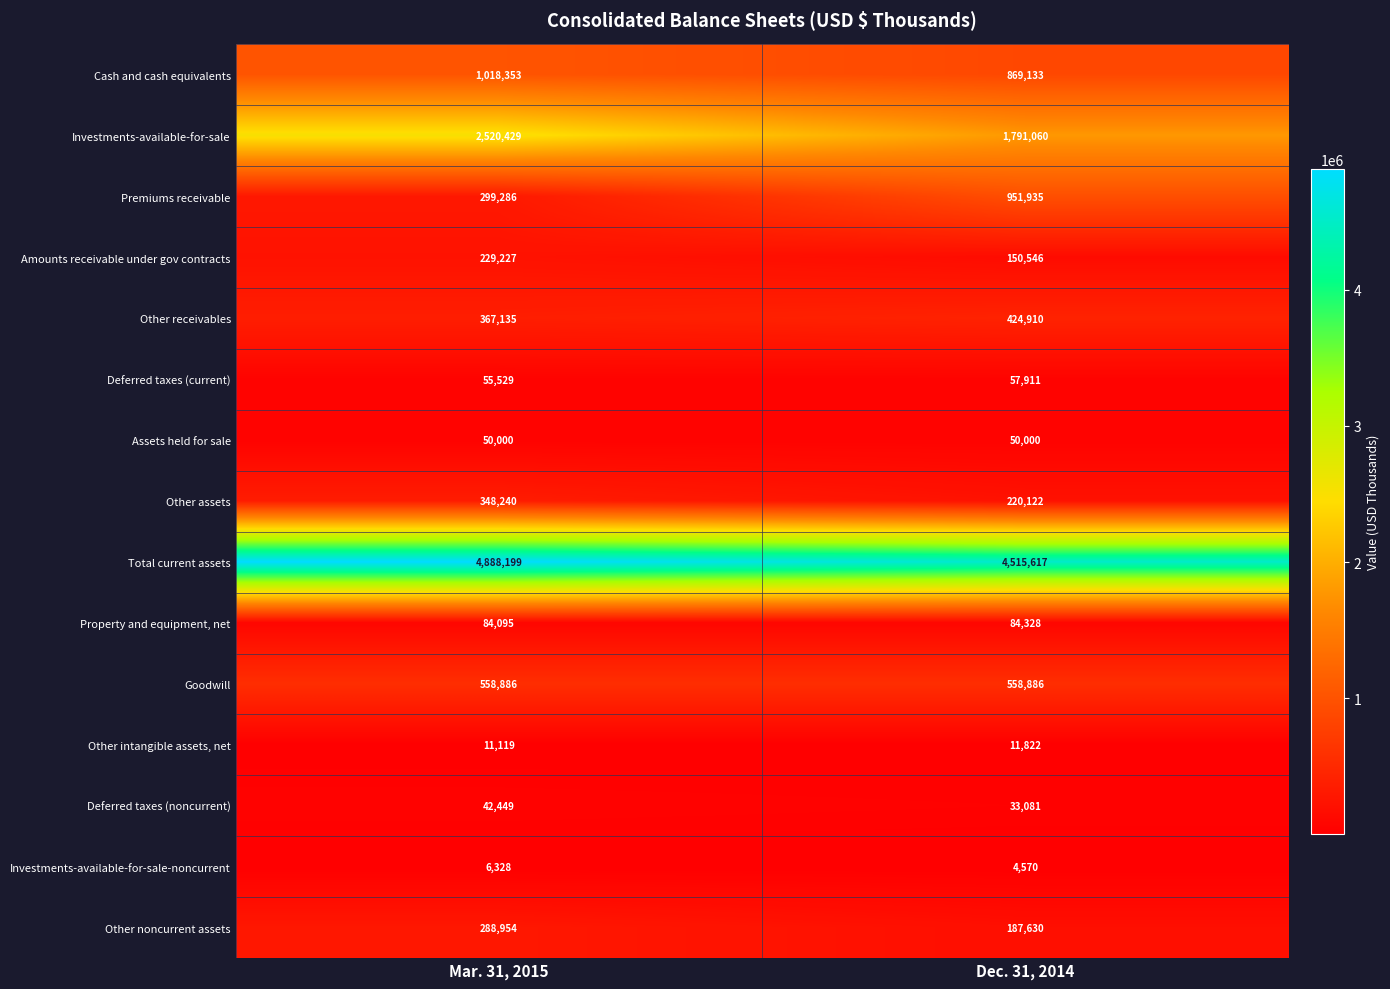

At which category is the sum across all series the highest?

Mar. 31, 2015